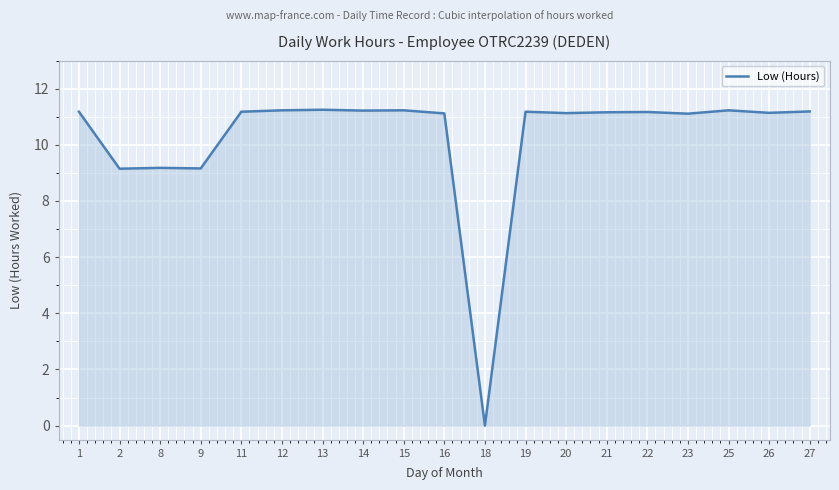

Is it true that the value at 11 is 11.2?

True